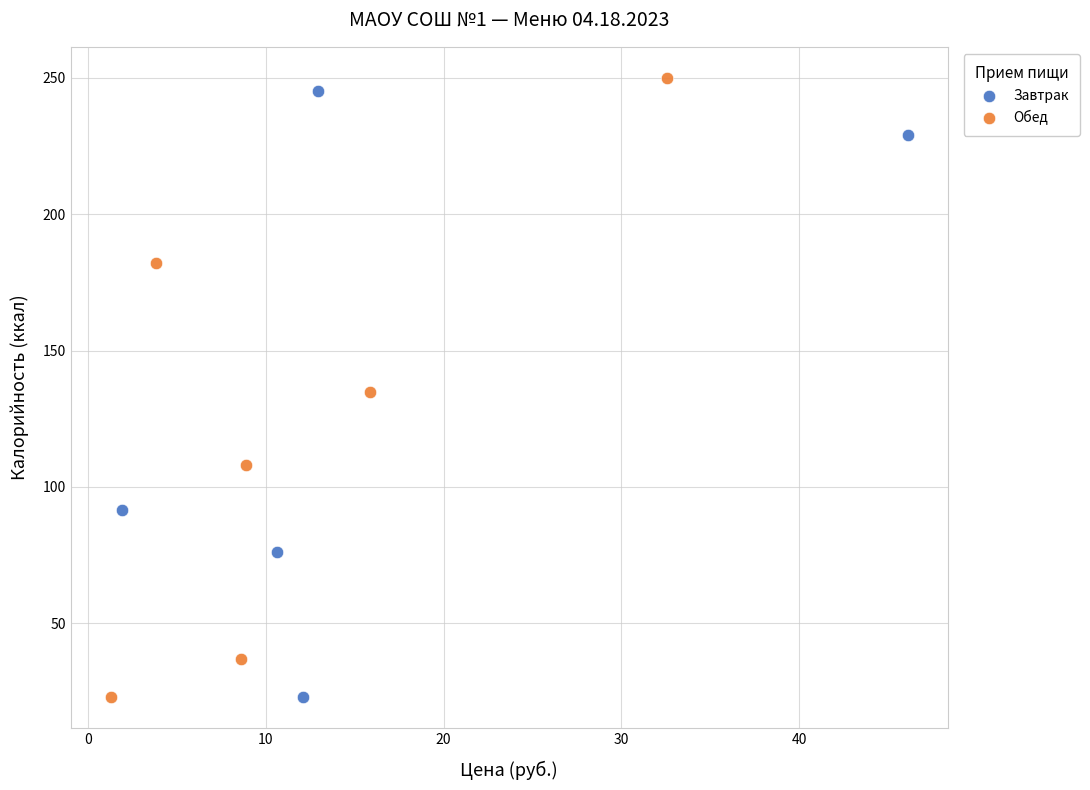

What are all the series names shown in the legend?

Завтрак, Обед